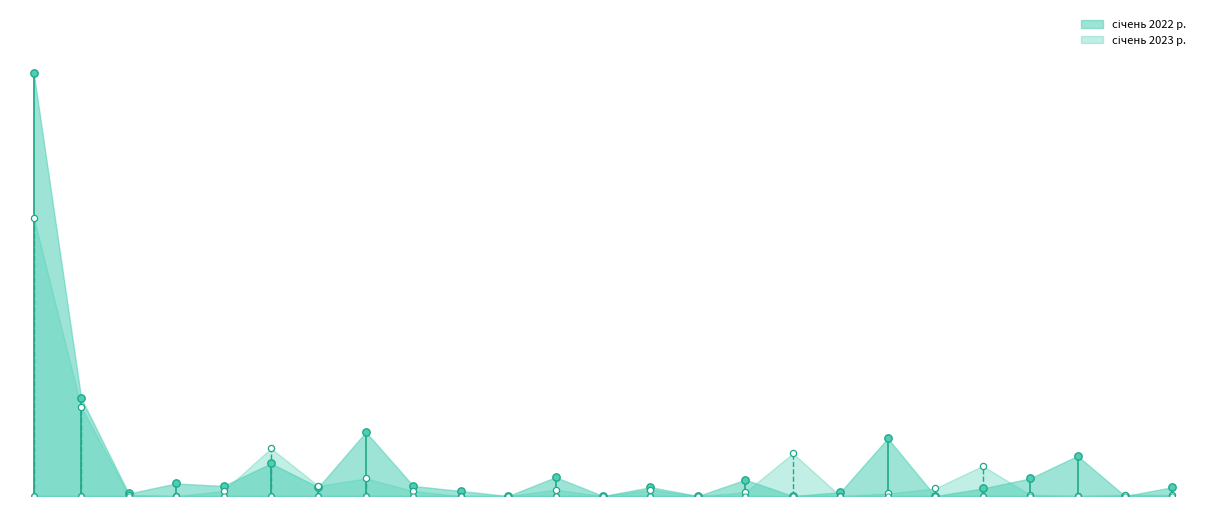

Which series contains the highest Y value?

січень 2022 р.